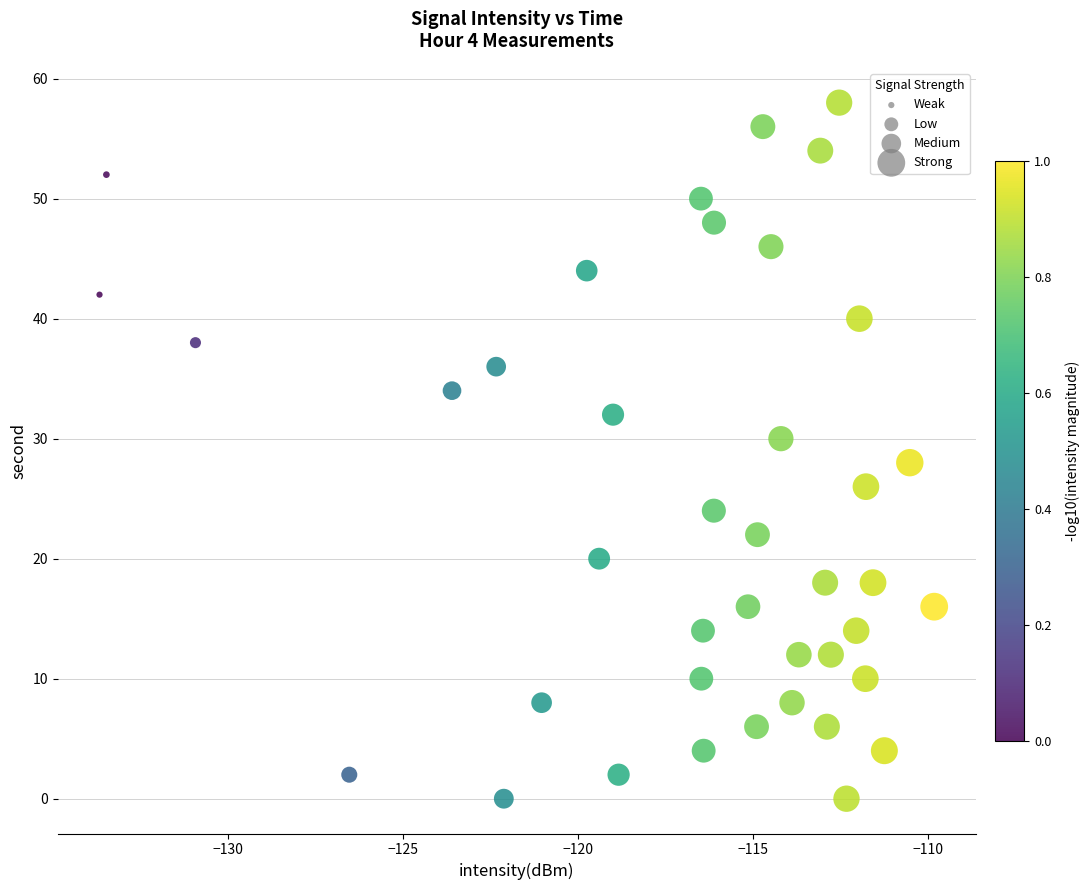

What is the range of Y values (max minus min)?

58